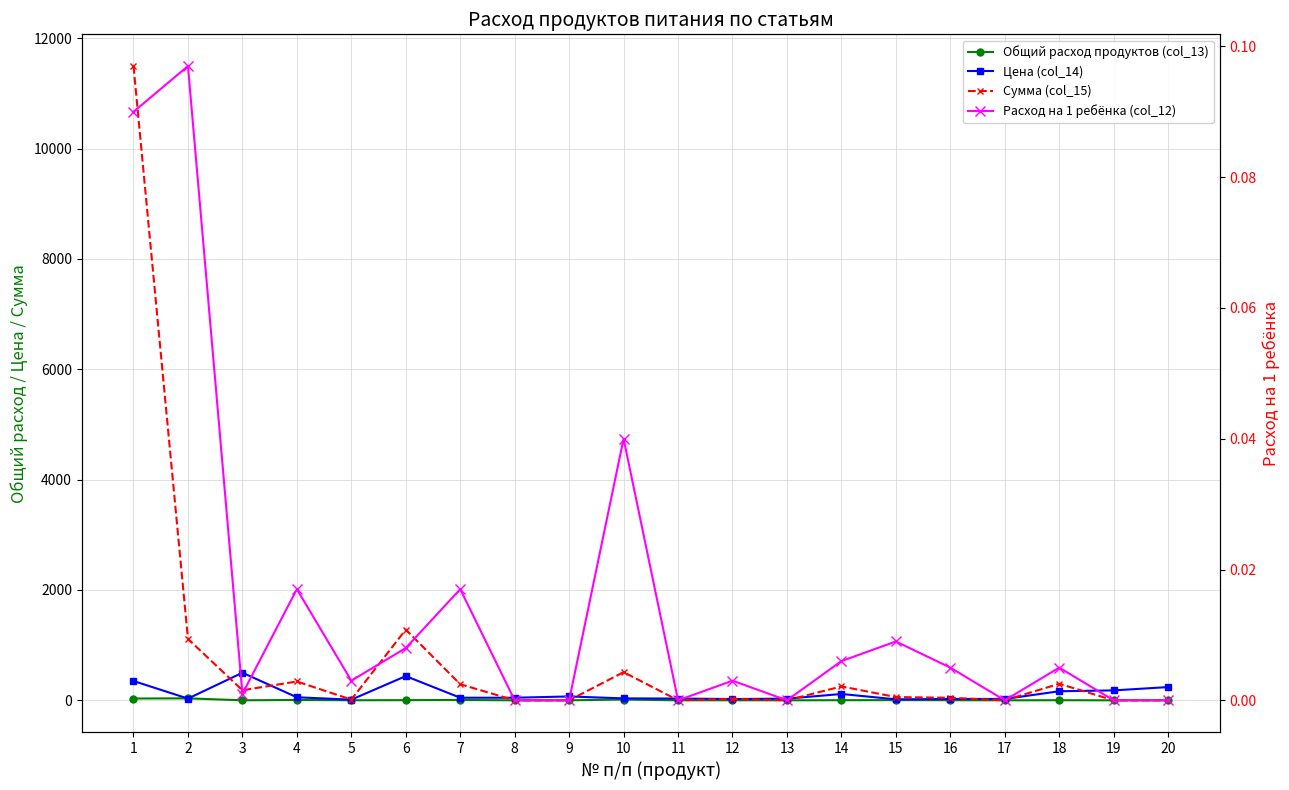

True or false: Сумма (col_15) and Общий расход продуктов (col_13) cross at least once.

False